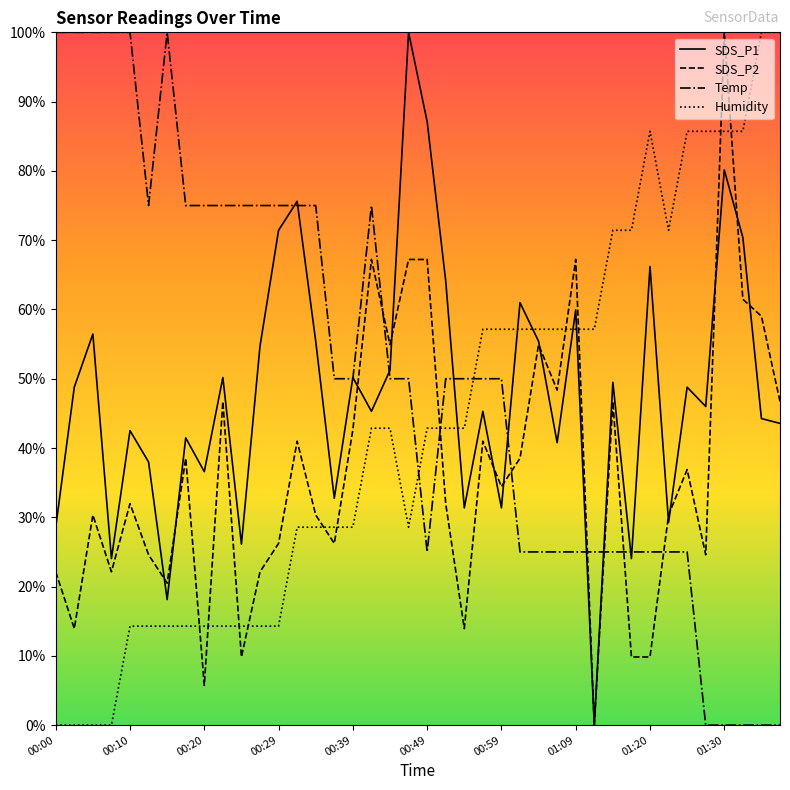

What is the sum of all SDS_P2 values?

14.7